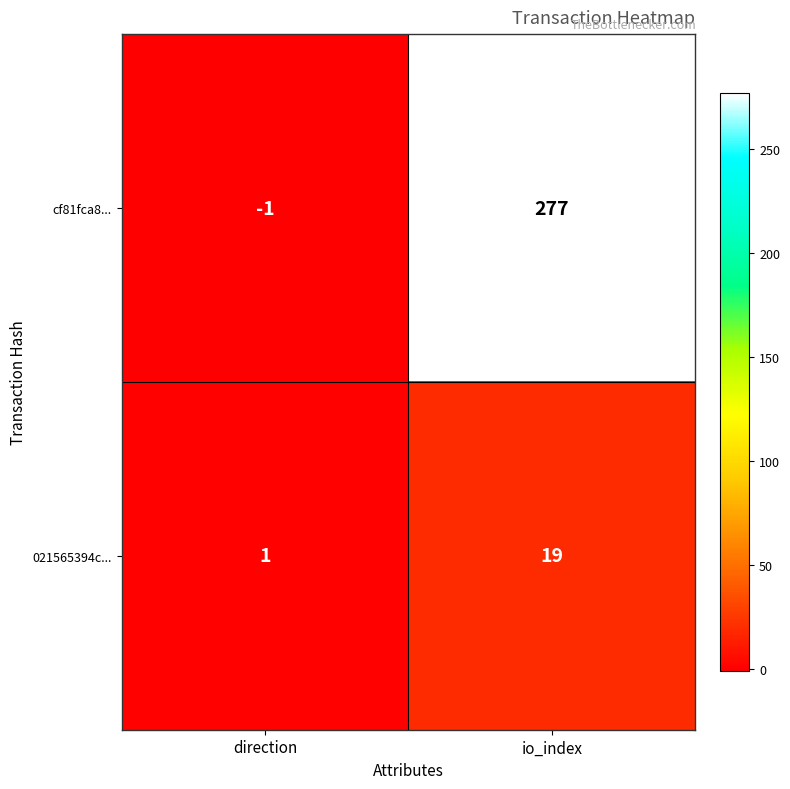

How many positive values does the cf81fca8... series have?

1